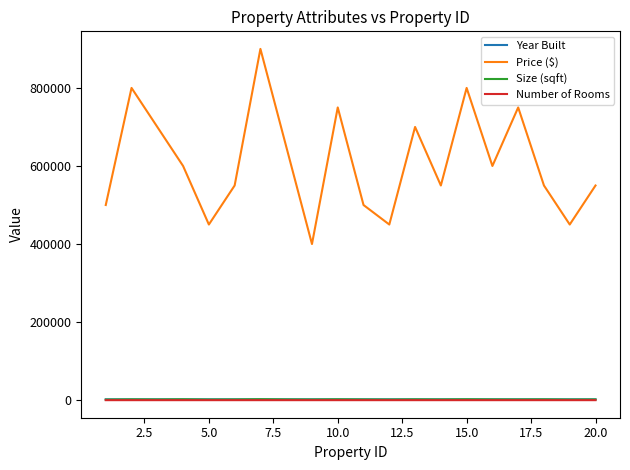

At how many categories does at least one series exceed 722913?

5